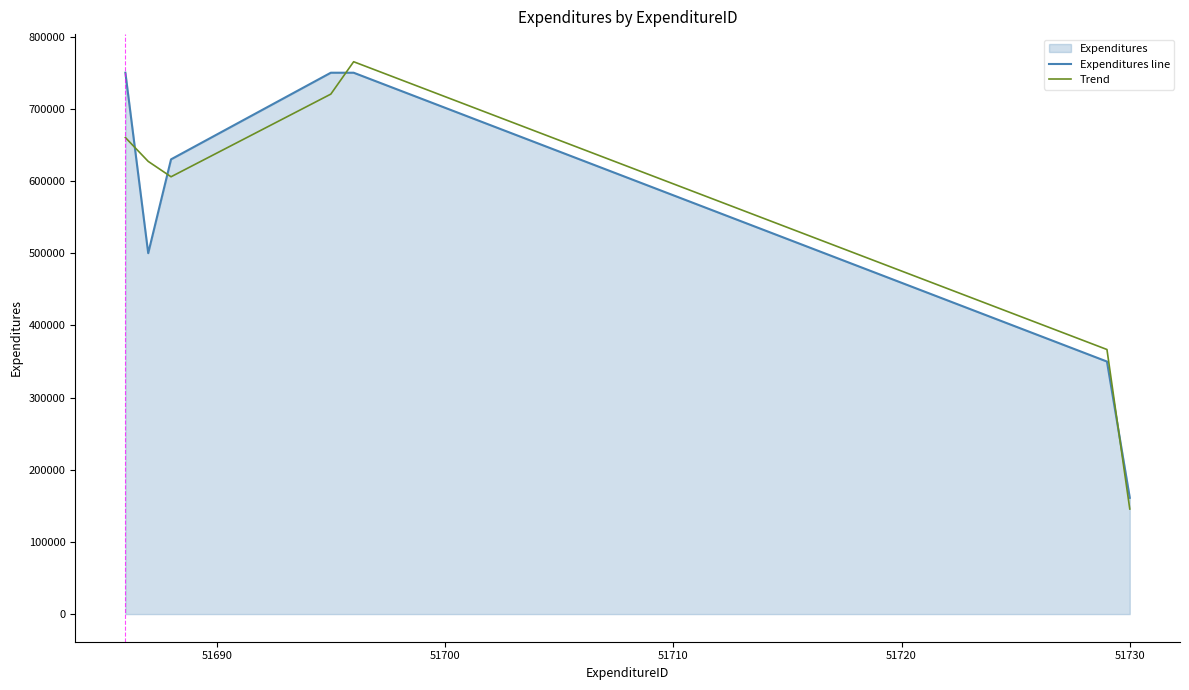

True or false: Trend and Expenditures line intersect in this chart.

True